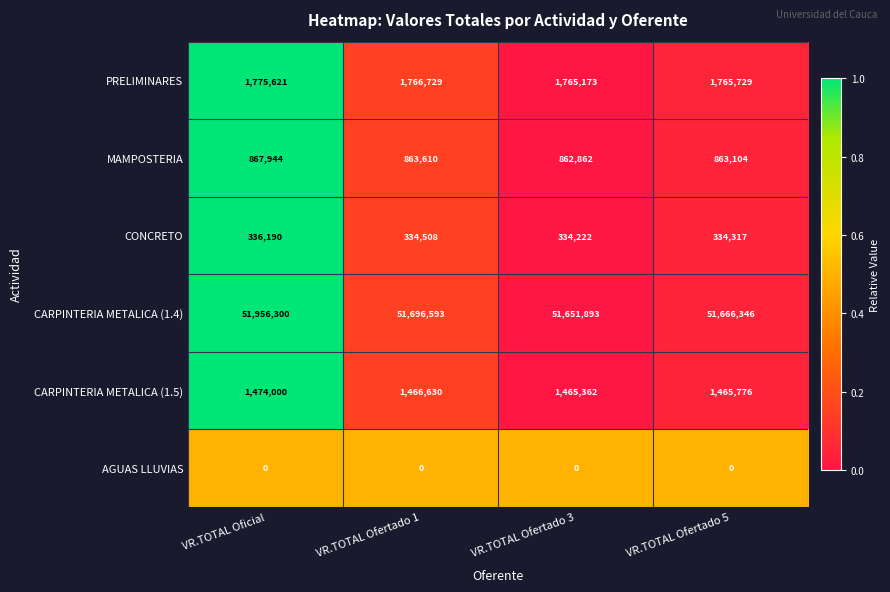

What is the total value across all series at VR.TOTAL Oficial?

56410055